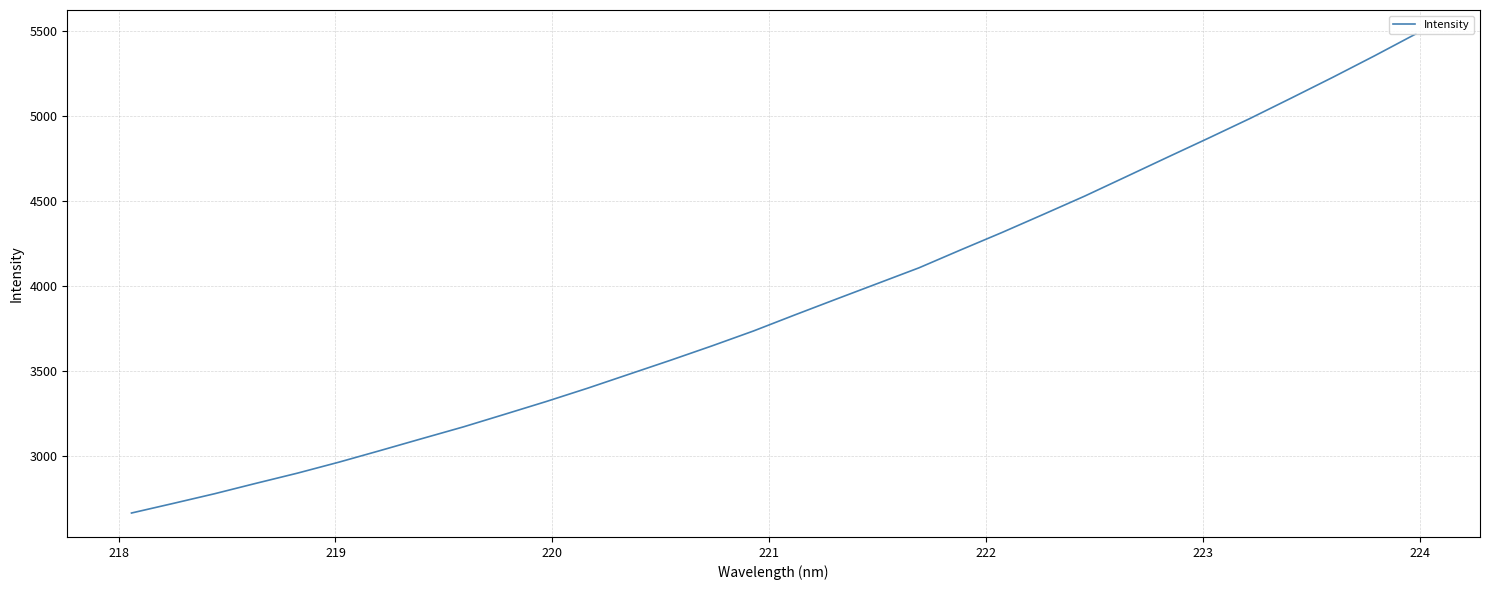

What is the smallest value displayed?

2664.9